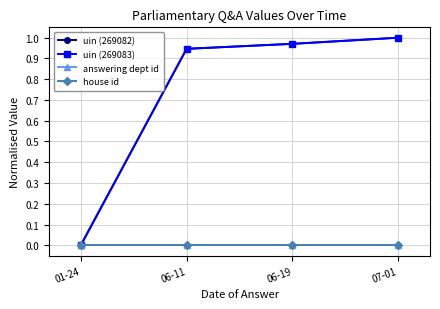

What is the difference between the maximum and minimum values in the uin (269083) series?

1.0